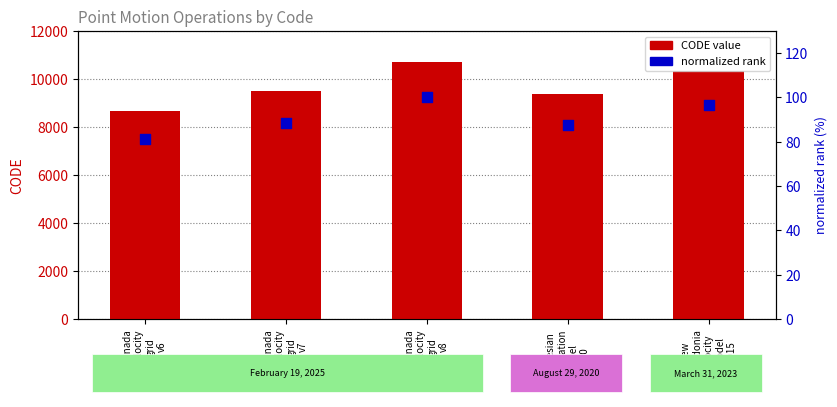

What are all the series names shown in the legend?

CODE, normalized rank